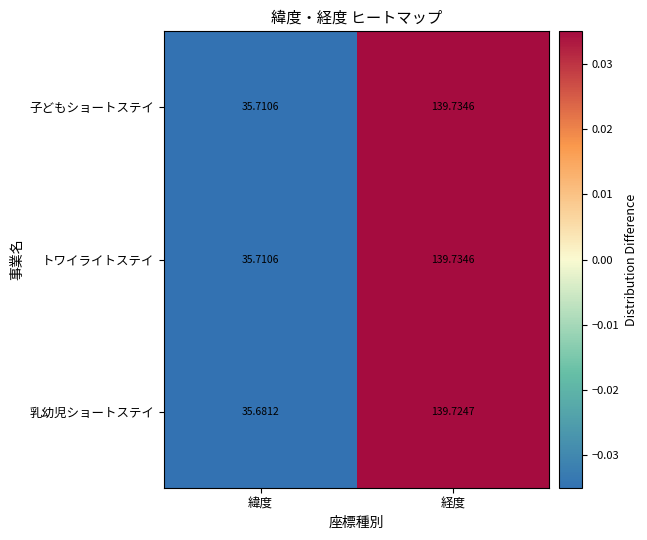

What is the total value across all series at 緯度?

107.1